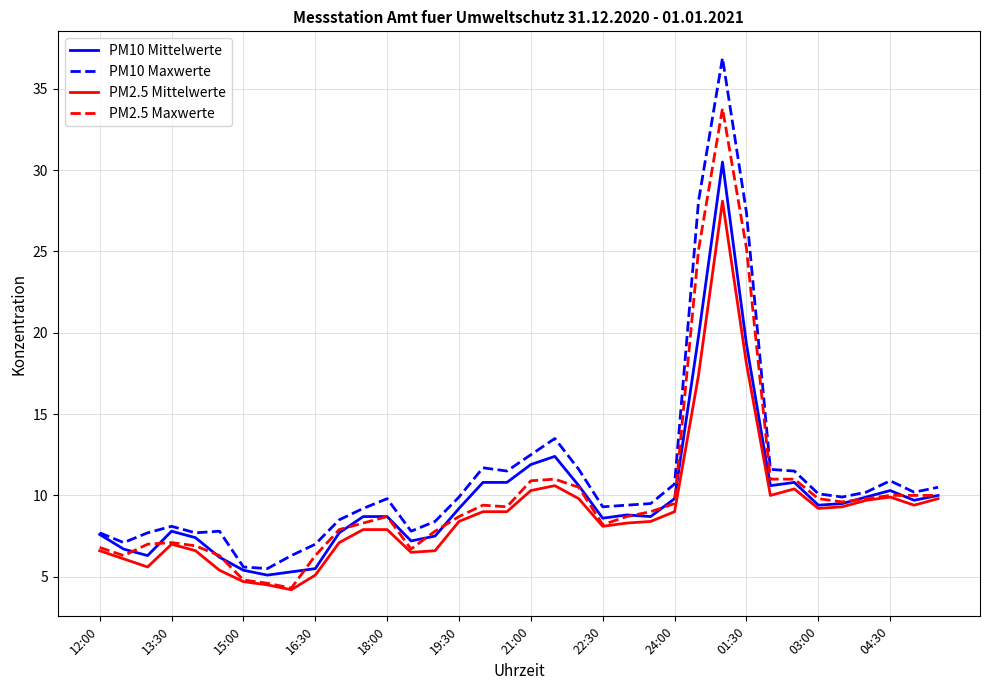

Which series has the largest range (max minus min)?

PM10 Maxwerte